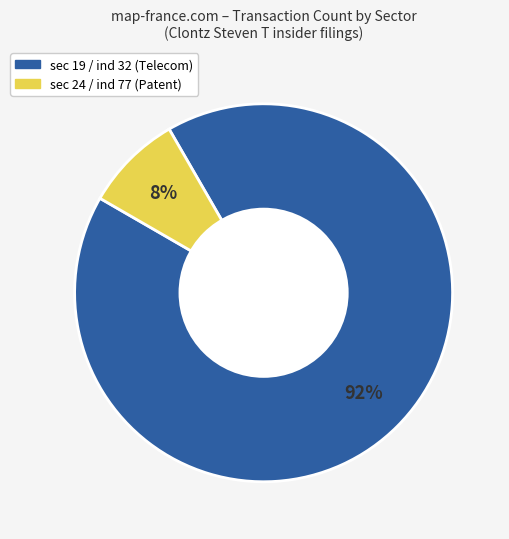

Is there a majority slice in this chart?

Yes